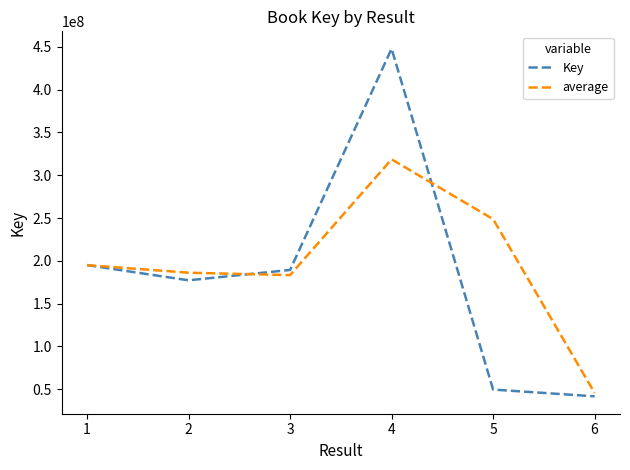

Which category has the lowest value in the average series?

6